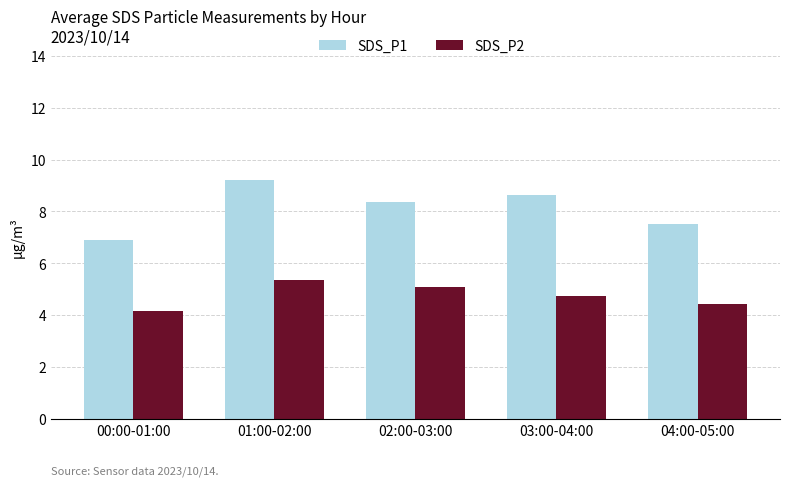

Reading right to left, what are all the values shown in this chart?

SDS_P1: 04:00-05:00=7.5	03:00-04:00=8.6	02:00-03:00=8.4	01:00-02:00=9.2	00:00-01:00=6.9
SDS_P2: 04:00-05:00=4.4	03:00-04:00=4.8	02:00-03:00=5.1	01:00-02:00=5.3	00:00-01:00=4.2